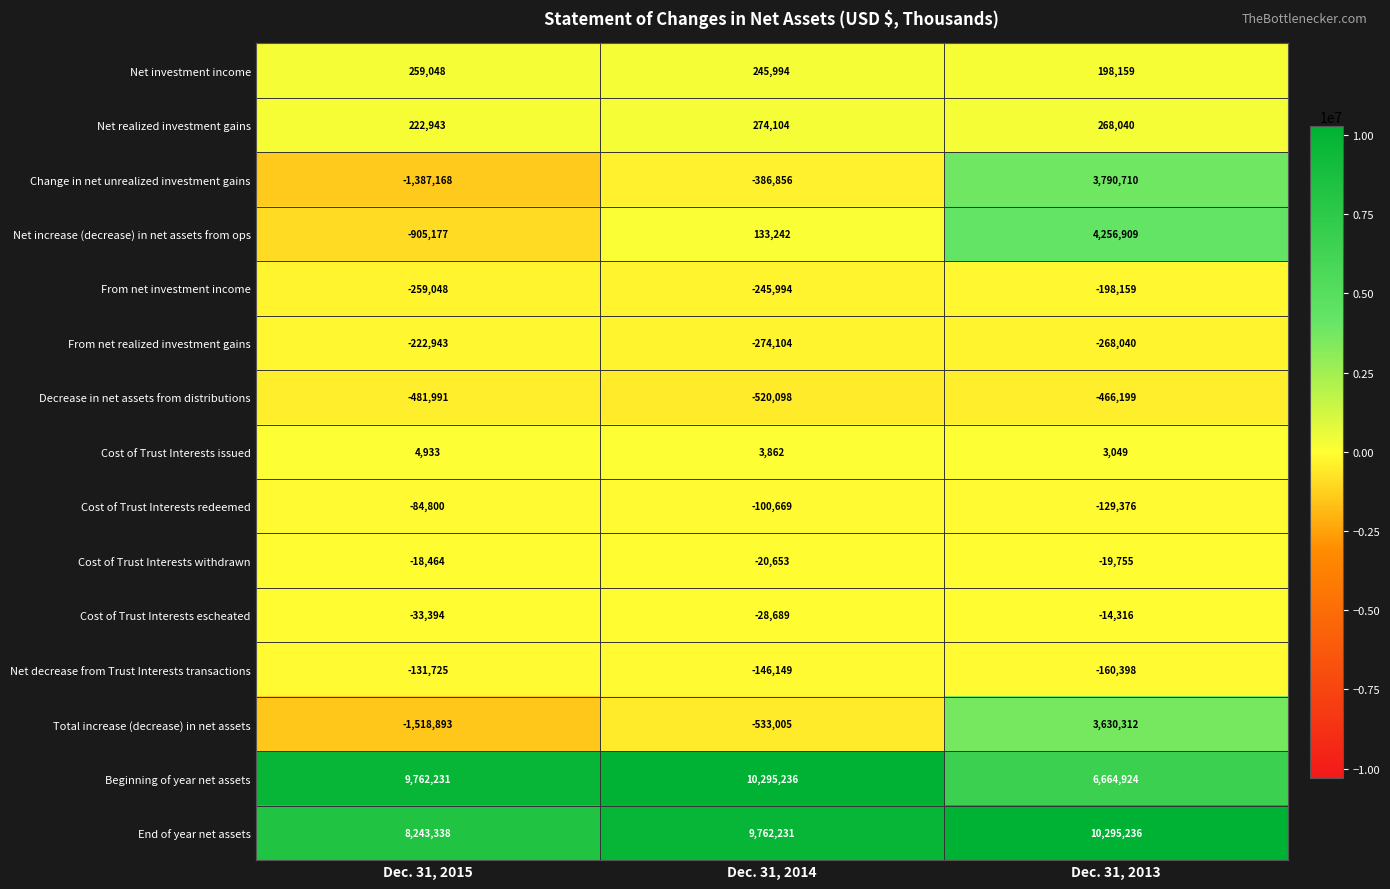

What is the difference between the maximum and minimum values in the Decrease in net assets from distributions series?

53899